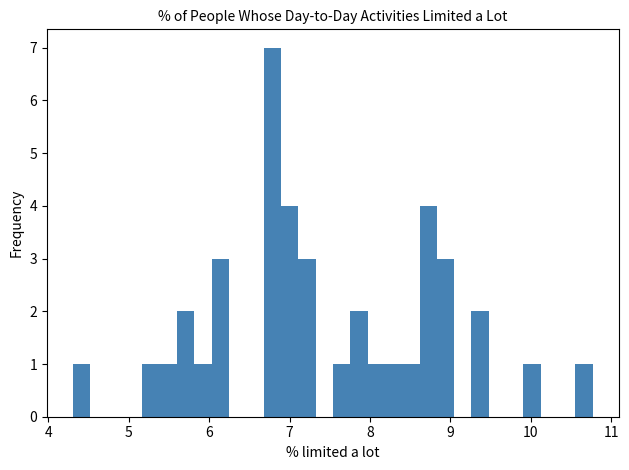

Read against the x-axis, roughly where is the centre of the tallest bar?

6.8